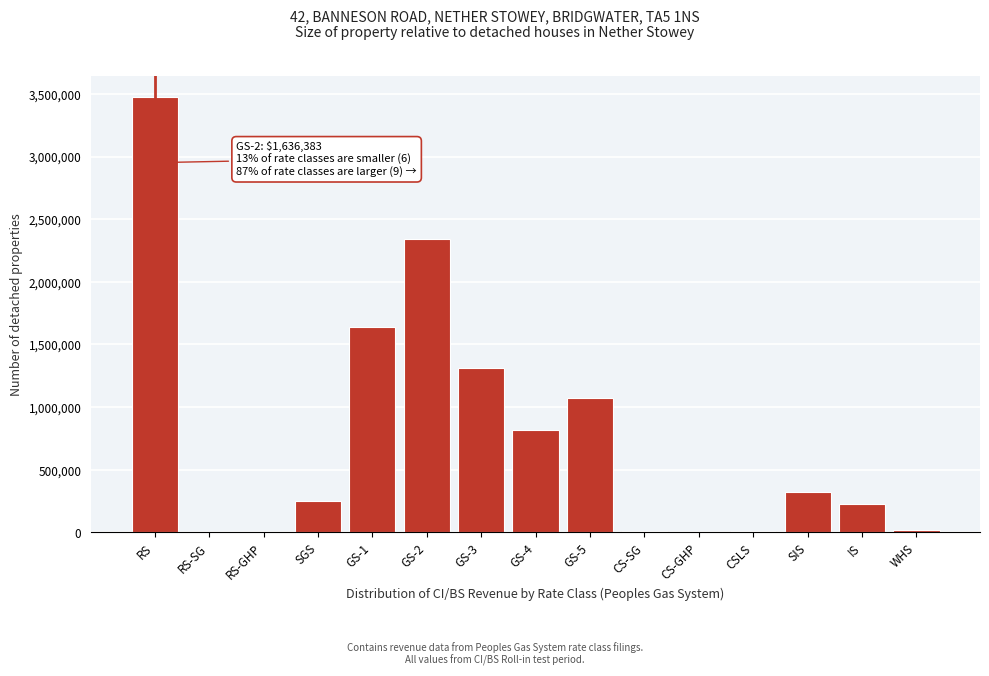

Which category has the highest value across all series?

RS